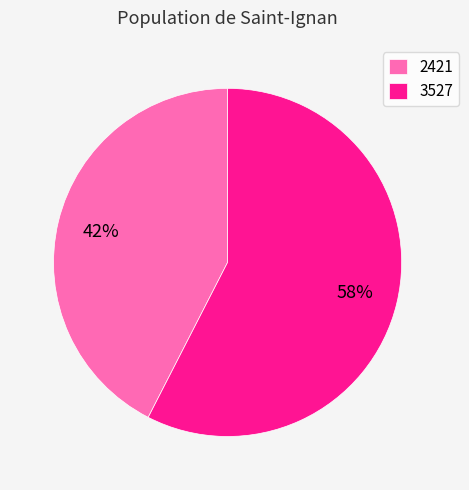

How many slices are in this pie chart?

2